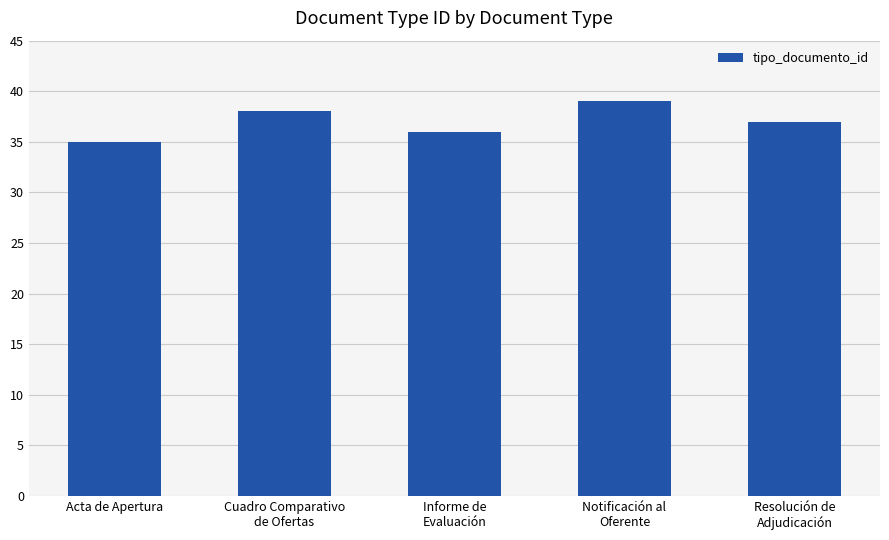

What is the change in value from Cuadro Comparativo
de Ofertas to Resolución de
Adjudicación?

-1